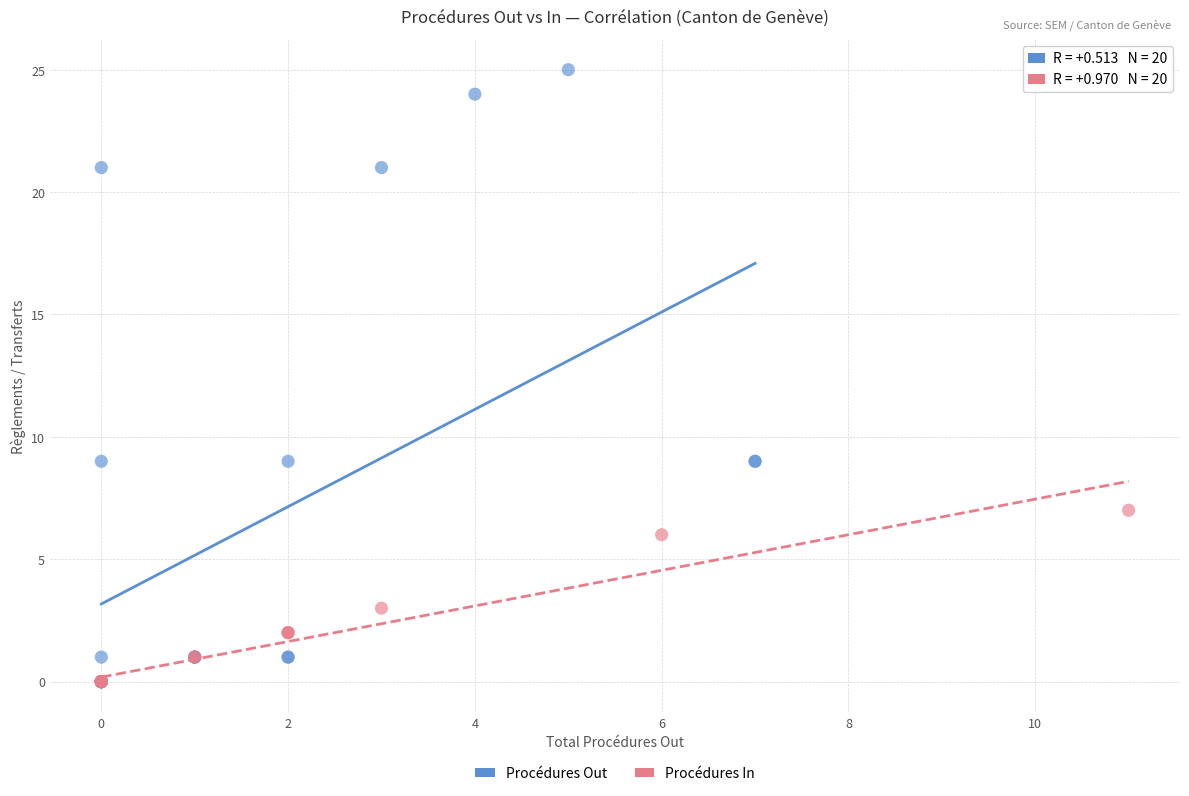

Which series has the largest Y range (max minus min)?

Procédures Out